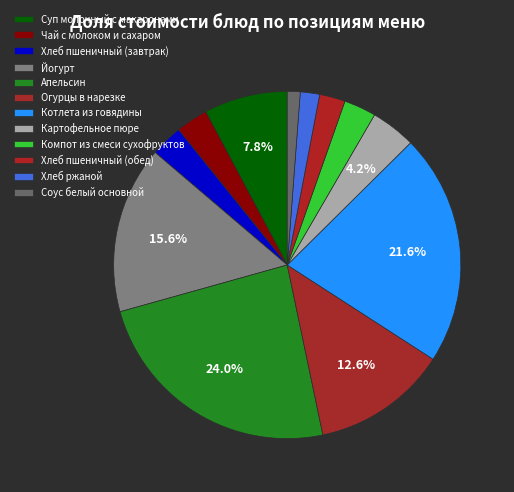

What percentage is the Хлеб пшеничный (завтрак) slice, to the nearest percent?

3%